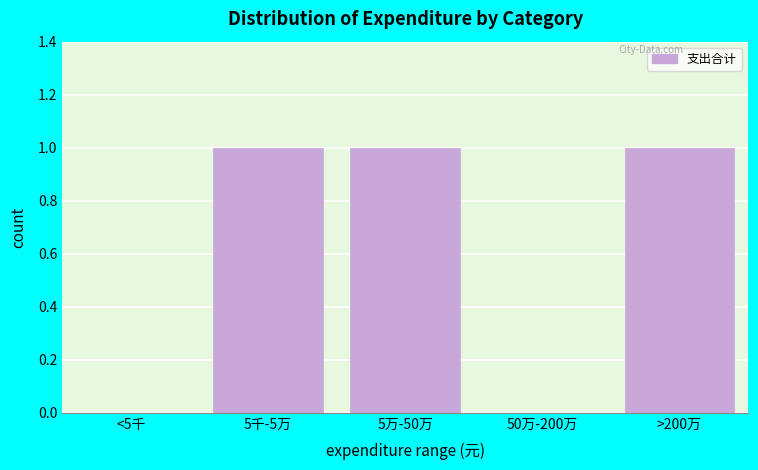

Reading left to right, transcribe all the data shown in this chart.

<5千=0	5千-5万=1	5万-50万=1	50万-200万=0	>200万=1